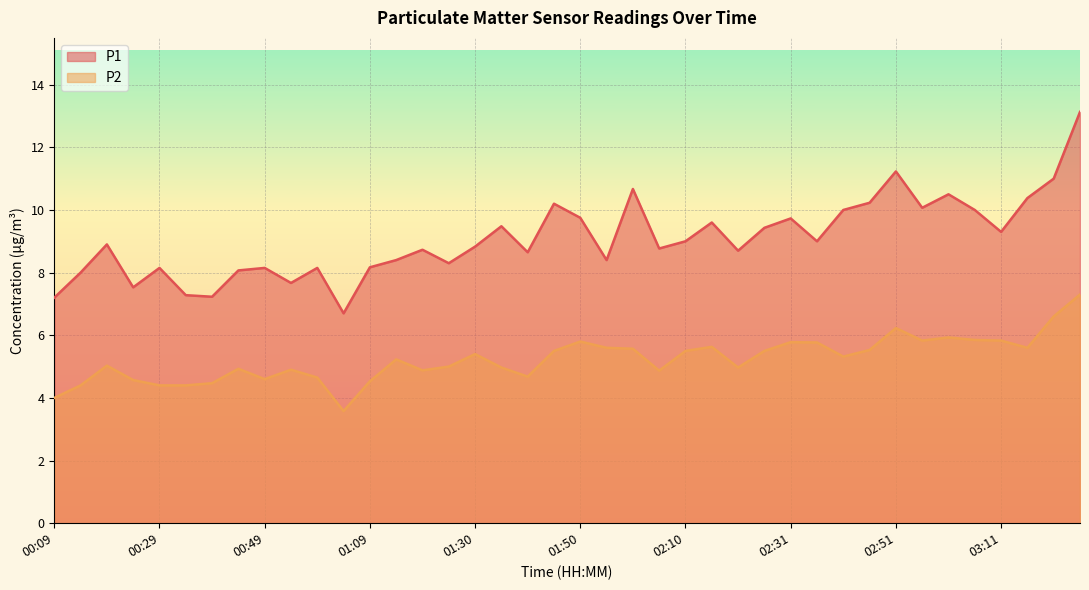

What is the minimum value shown in the chart?

3.6